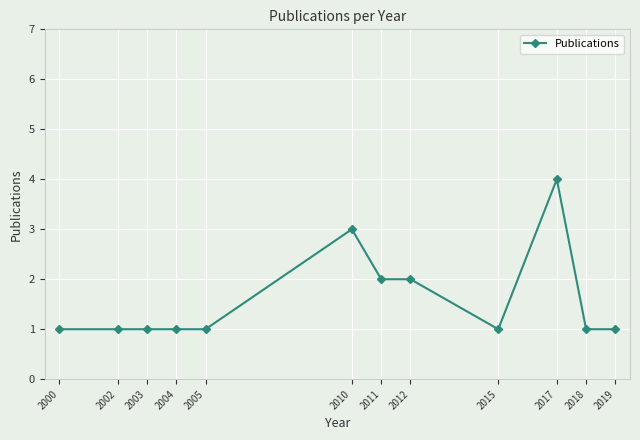

True or false: there are more than 1 points higher than both neighbors.

True